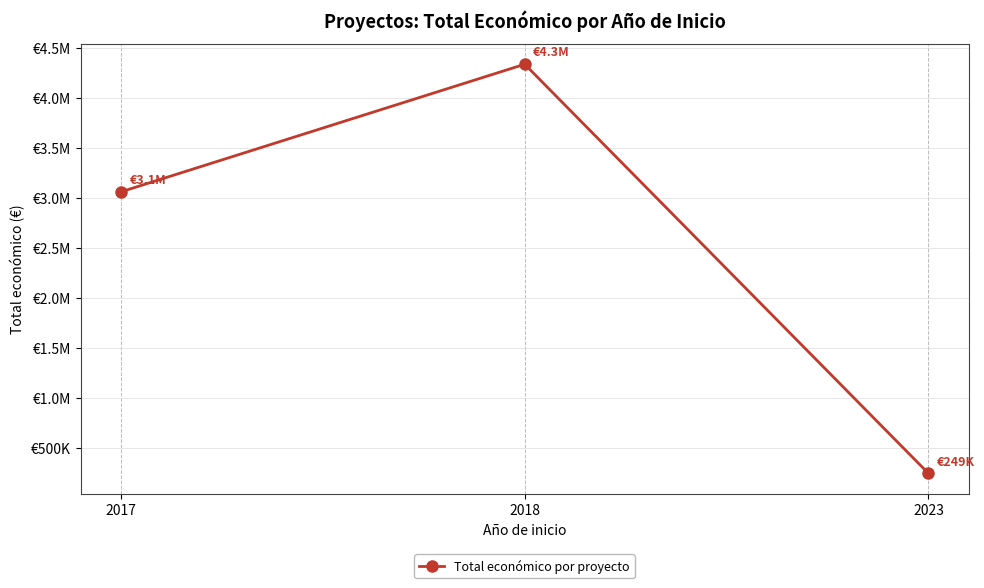

Is this an area chart (filled region under the line)?

No